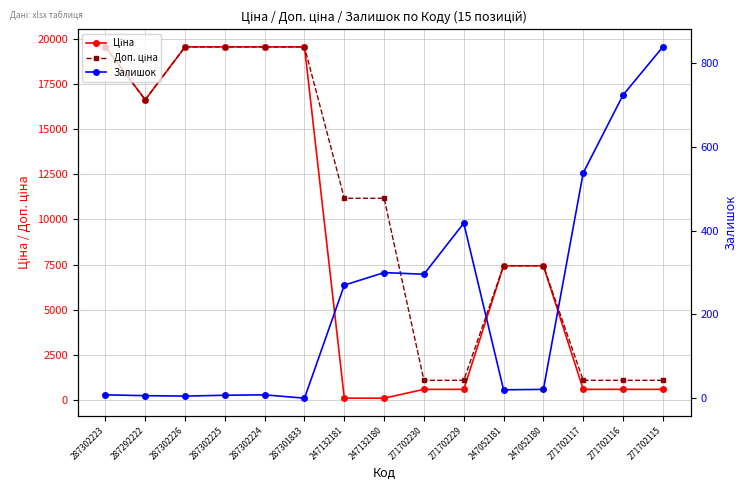

At which category does Залишок reach its first local valley?

287302226